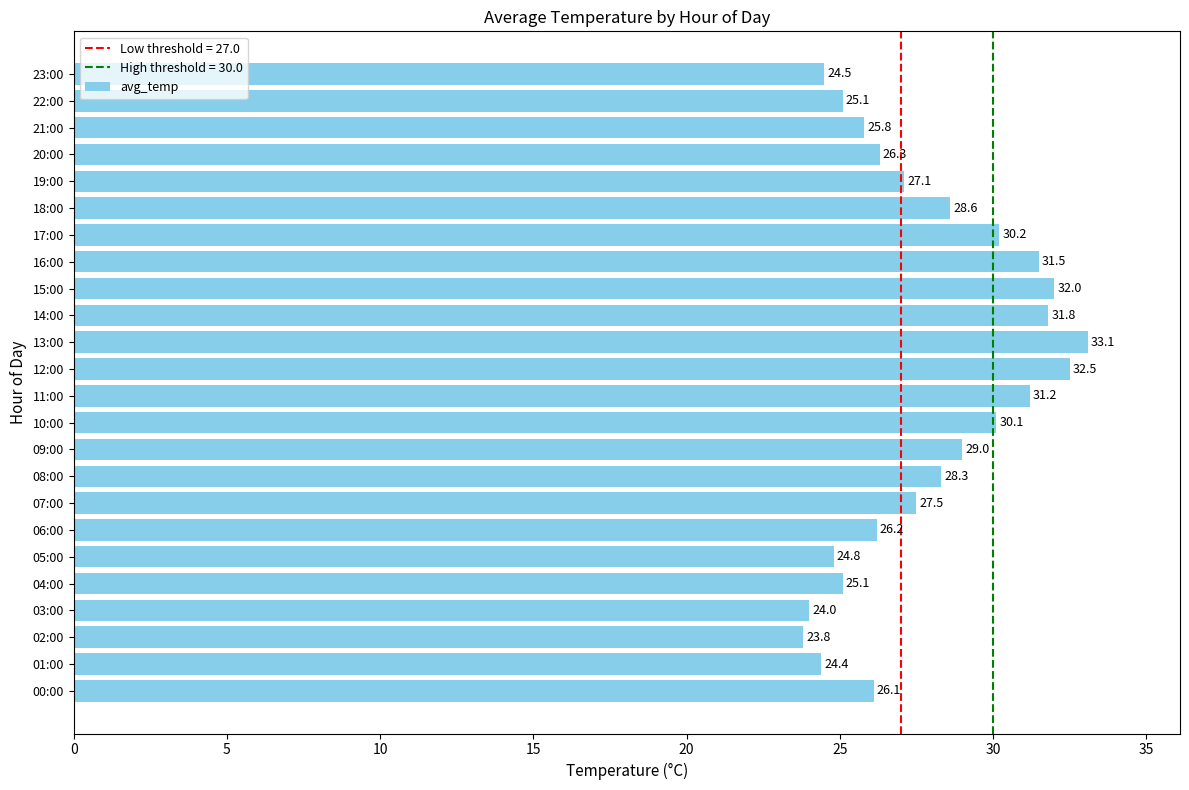

Reading top to bottom, extract all data points from this chart.

23:00=24.5	22:00=25.1	21:00=25.8	20:00=26.3	19:00=27.1	18:00=28.6	17:00=30.2	16:00=31.5	15:00=32.0	14:00=31.8	13:00=33.1	12:00=32.5	11:00=31.2	10:00=30.1	09:00=29.0	08:00=28.3	07:00=27.5	06:00=26.2	05:00=24.8	04:00=25.1	03:00=24.0	02:00=23.8	01:00=24.4	00:00=26.1